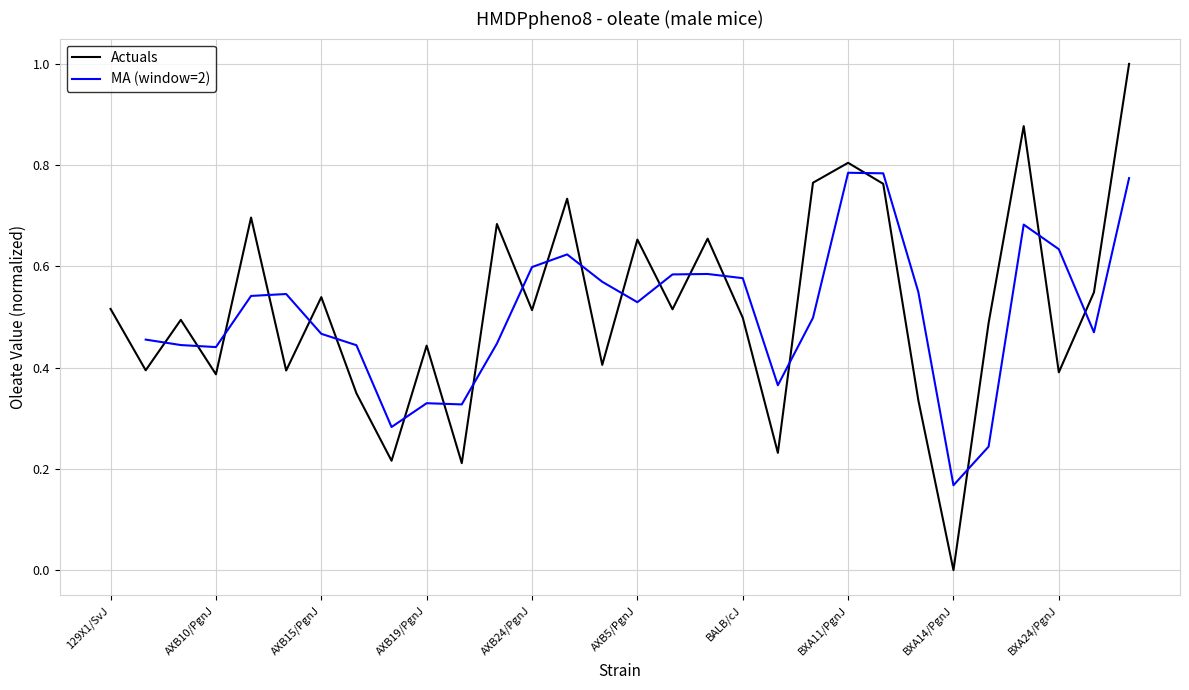

What is the change in value from 129X1/SvJ to AXB8/PgnJ?

+0.1